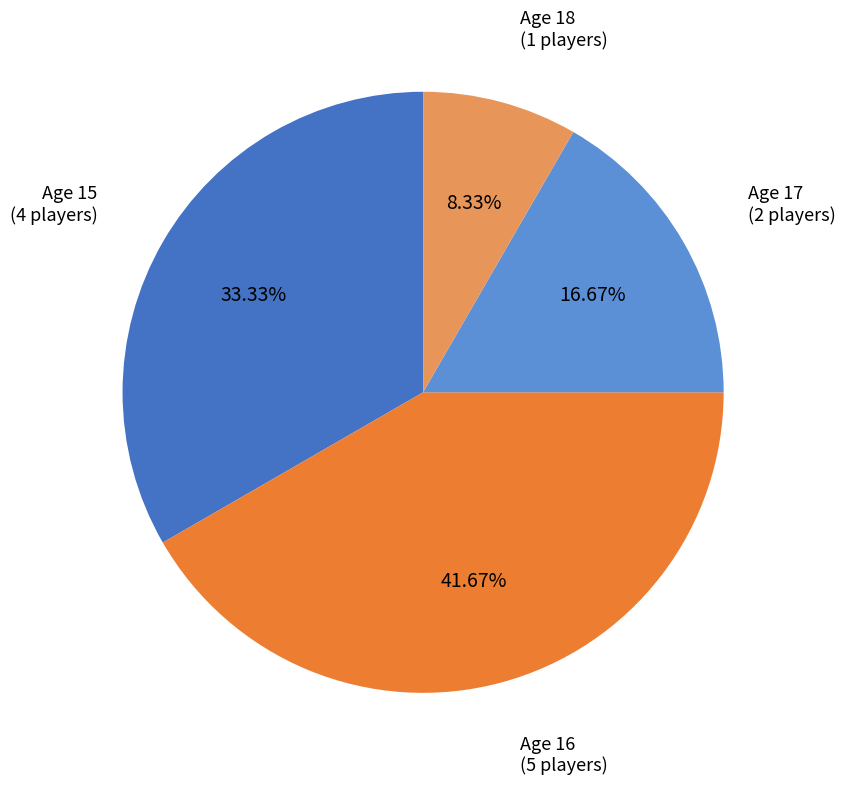

Does any single category account for the majority?

No